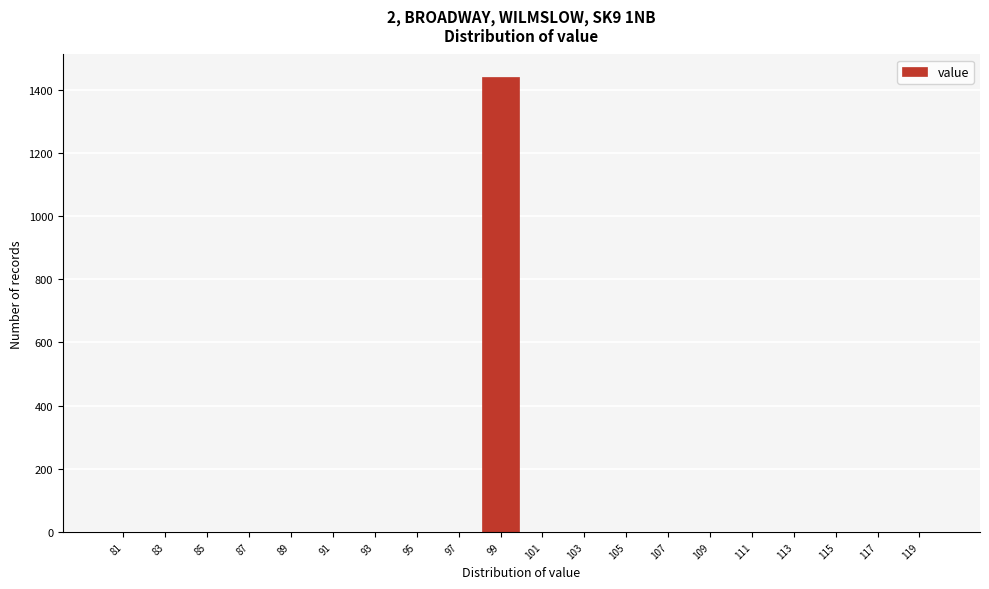

Reading left to right, transcribe this chart: for each bar, give the range it covers on the x-axis and its height. The values are not printed on the chart, so give them approximately, as read against the axis.

80 to 82: 0
82 to 84: 0
84 to 86: 0
86 to 88: 0
88 to 90: 0
90 to 92: 0
92 to 94: 0
94 to 96: 0
96 to 98: 0
98 to 100: 1440
100 to 102: 0
102 to 104: 0
104 to 106: 0
106 to 108: 0
108 to 110: 0
110 to 112: 0
112 to 114: 0
114 to 116: 0
116 to 118: 0
118 to 120: 0